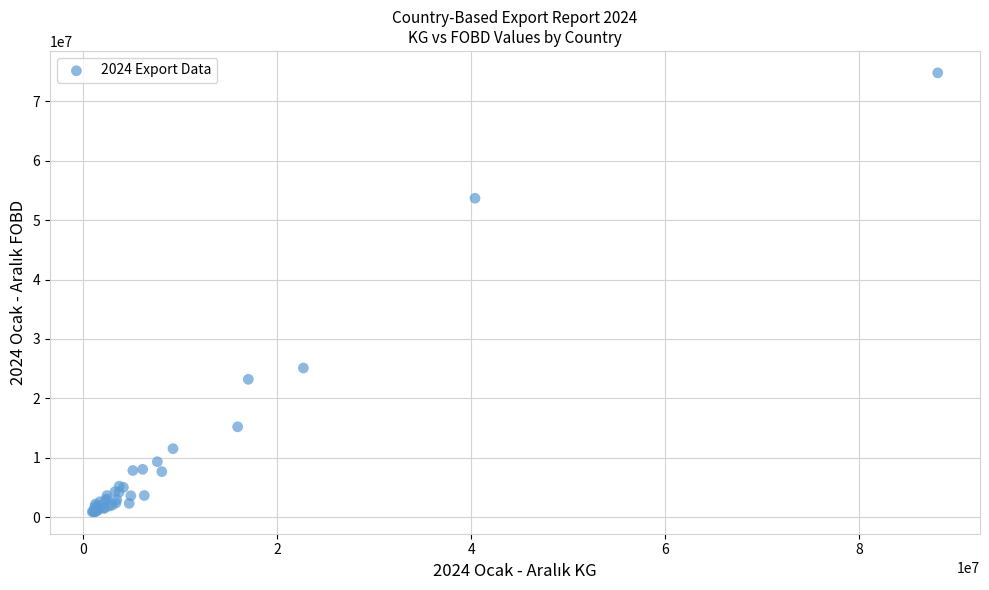

What Y value in the scatter plot is closest to 37846731?

25124079.9